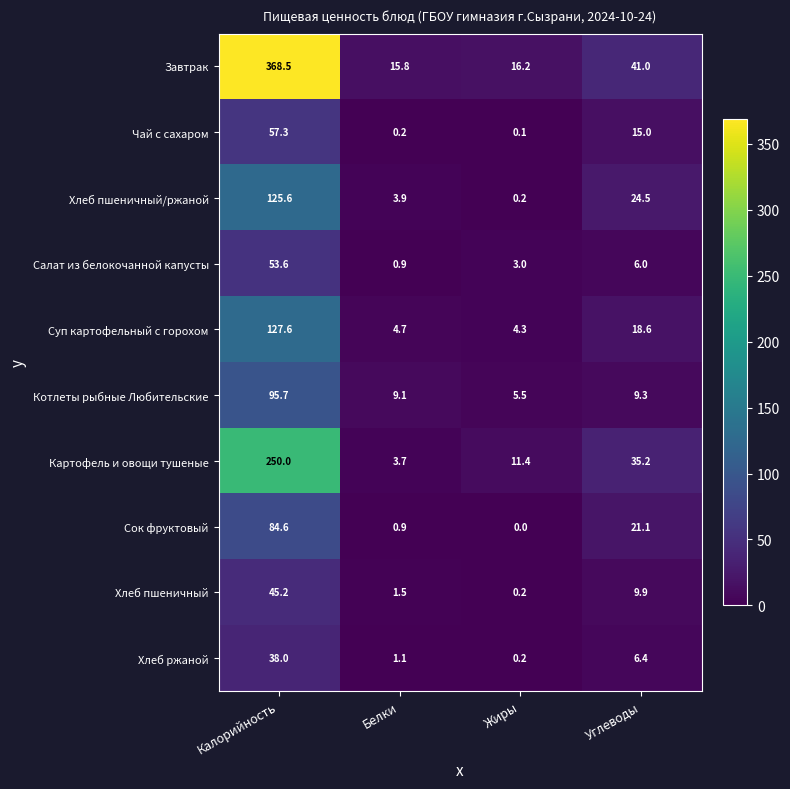

What is the average value of the Суп картофельный с горохом series?

38.8